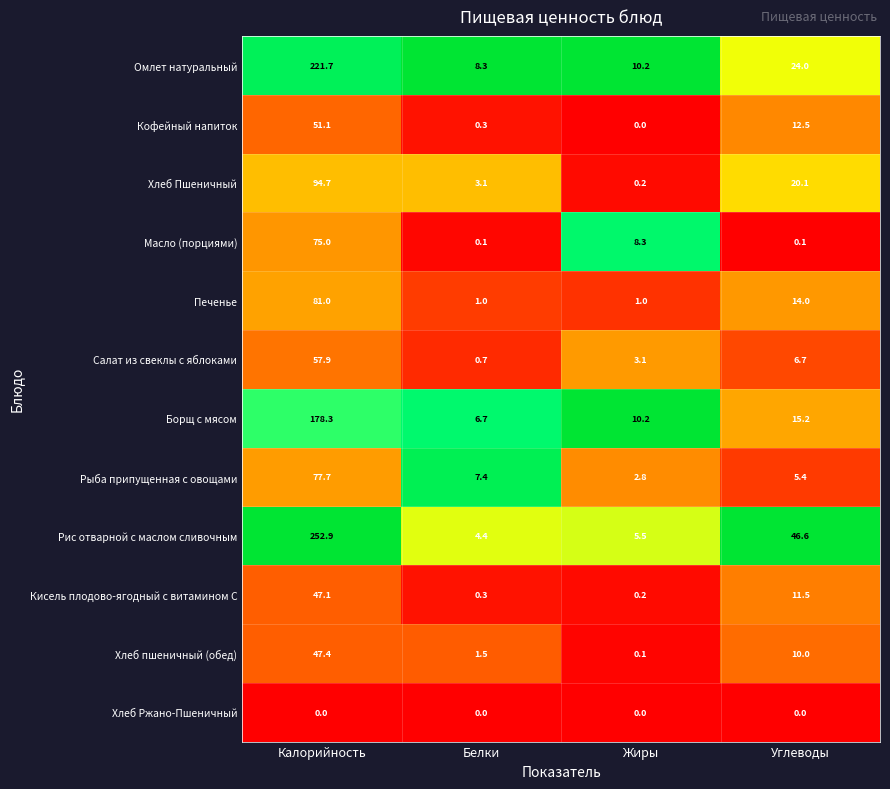

Which label corresponds to the largest value in the chart?

Калорийность